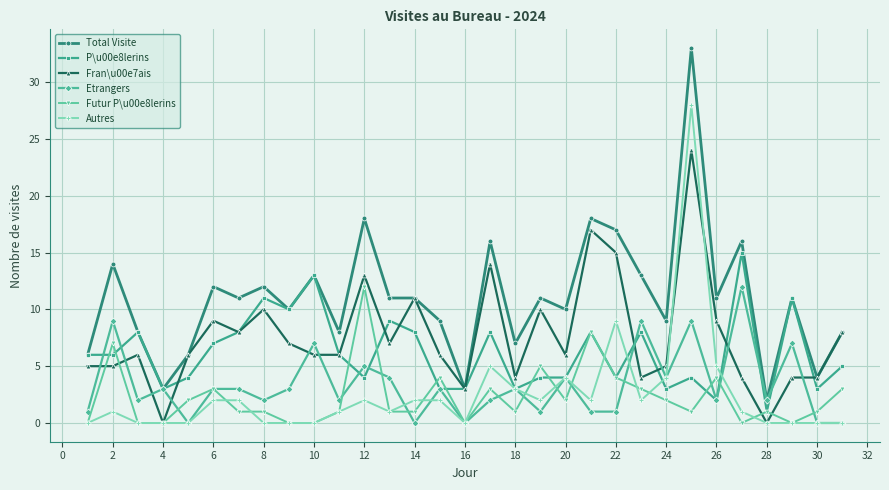

What is the greatest value displayed?

33